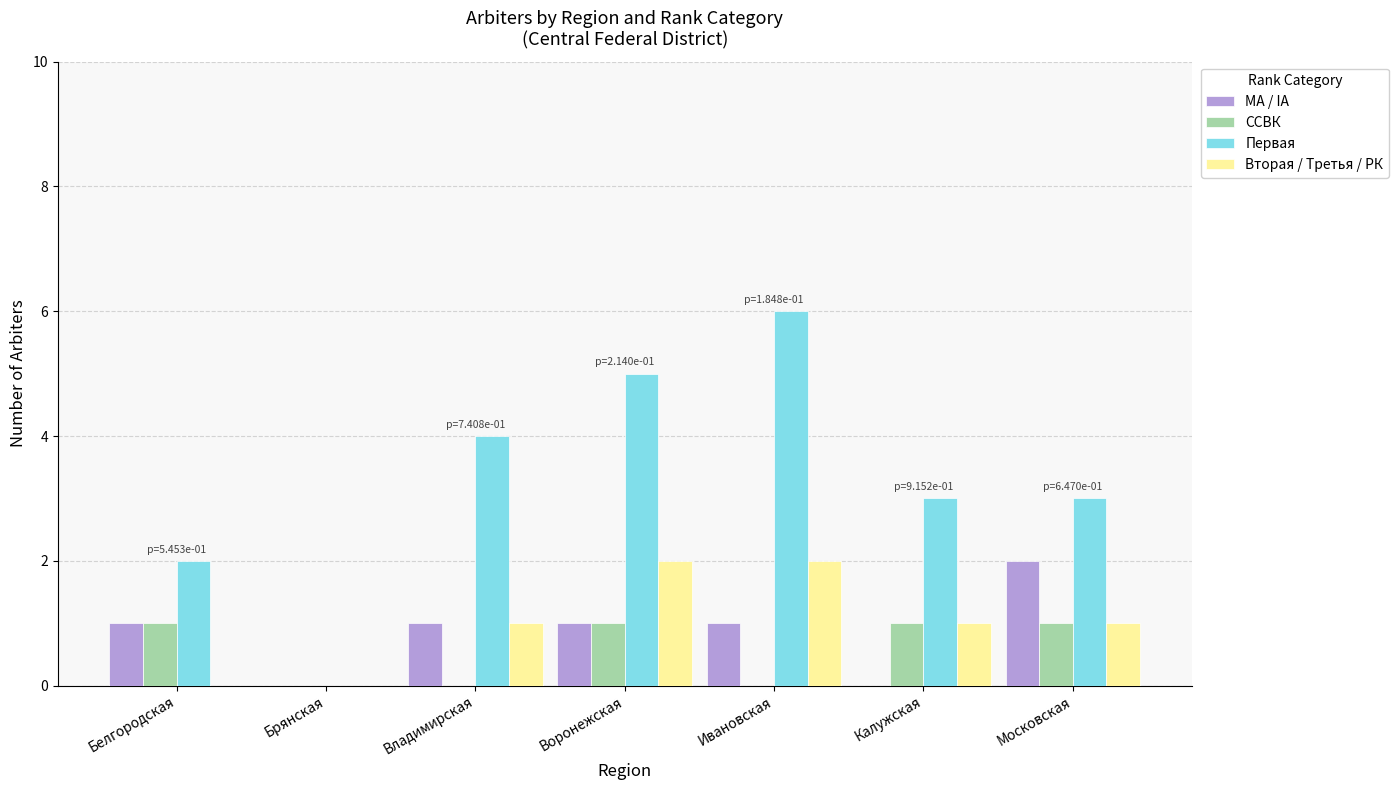

Count the number of data series in this chart.

4